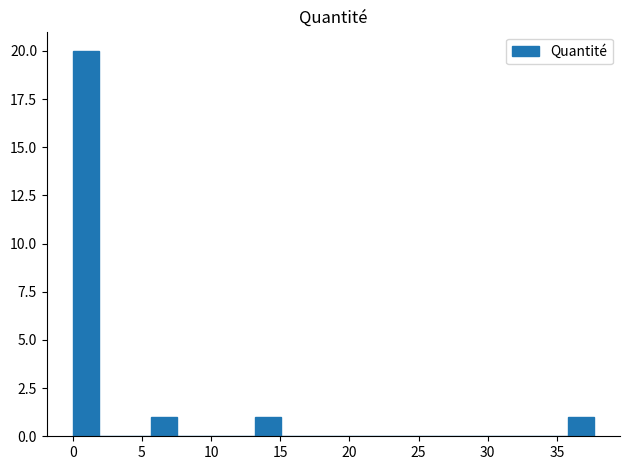

Read against the x-axis, roughly where is the centre of the tallest bar?

1.0